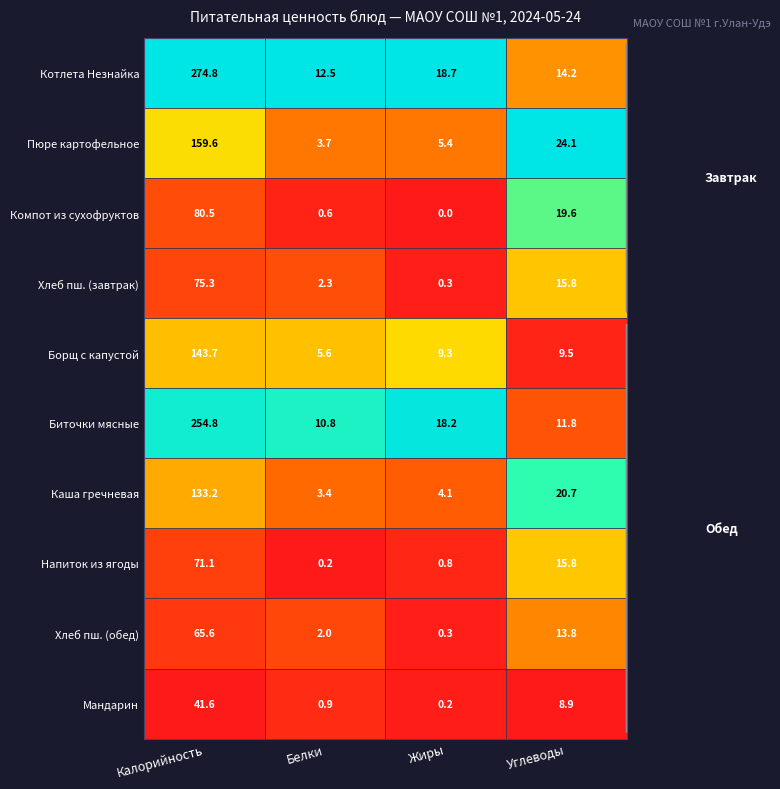

What is the spread (max minus min) of values at Белки?

12.3